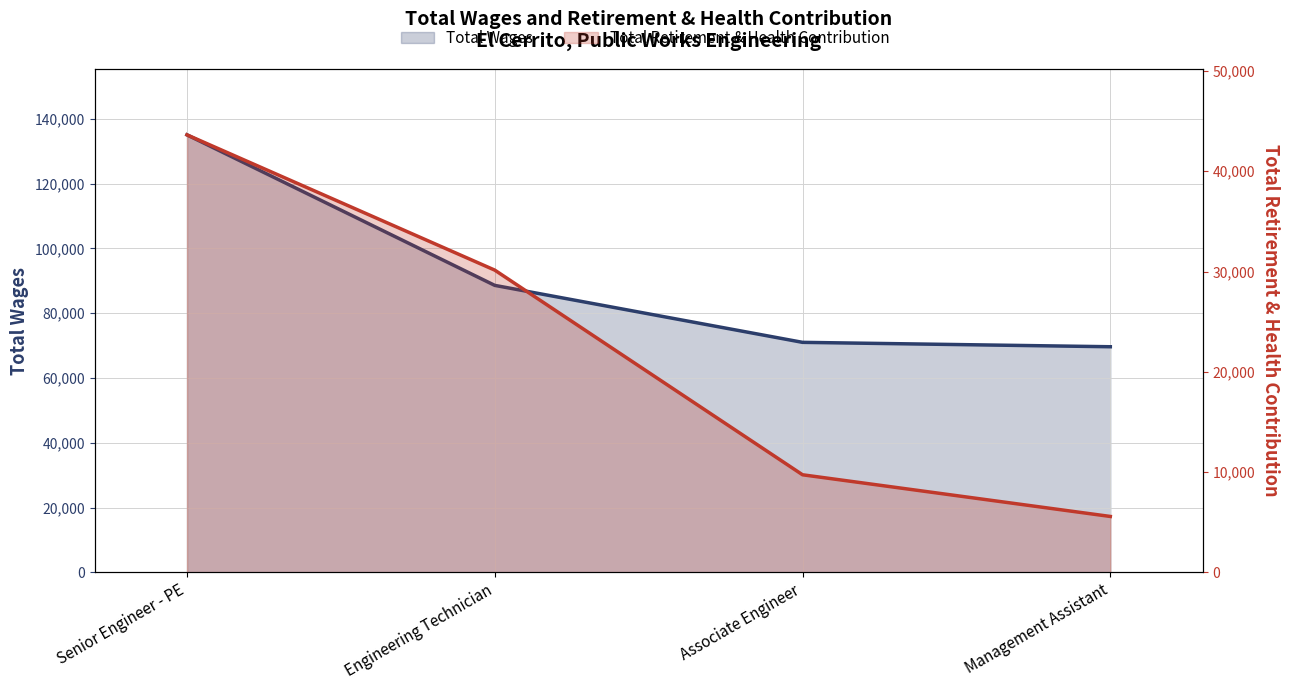

True or false: Total Wages has a value of 50779 at Senior Engineer - PE.

False